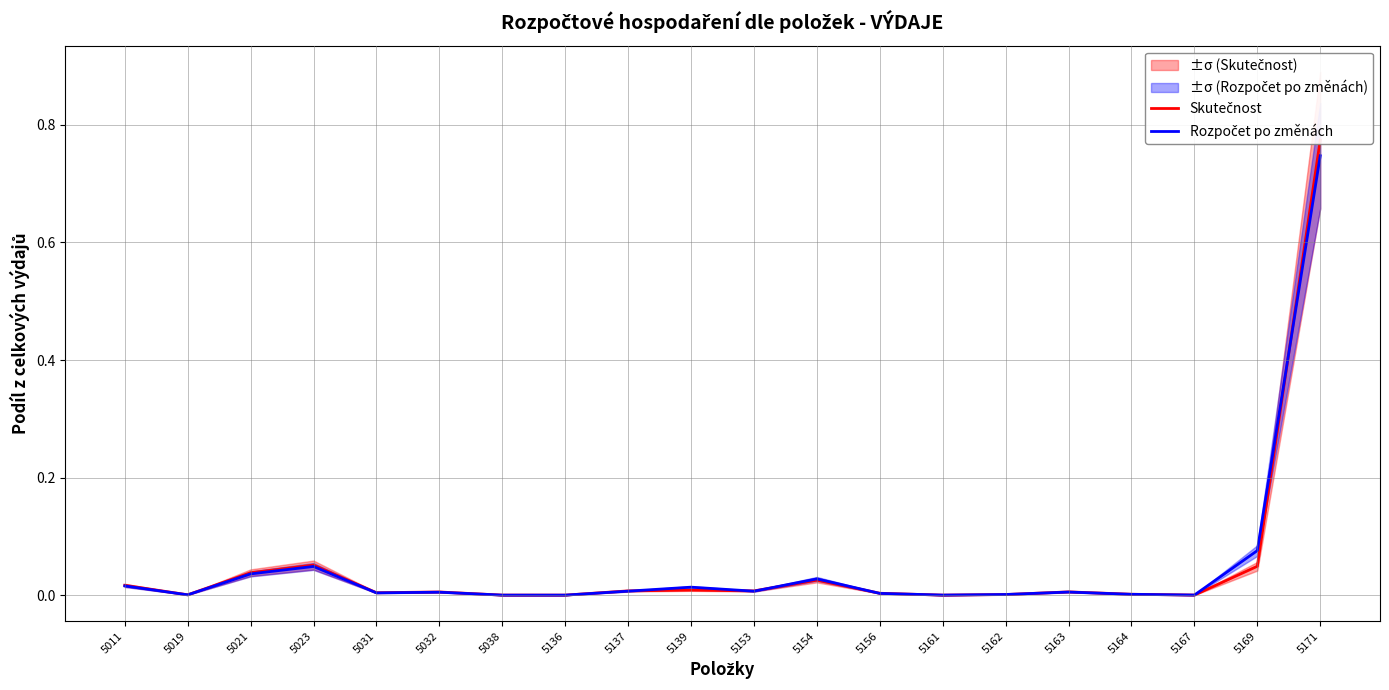

Which category has the highest value in the Rozpočet po změnách series?

5171